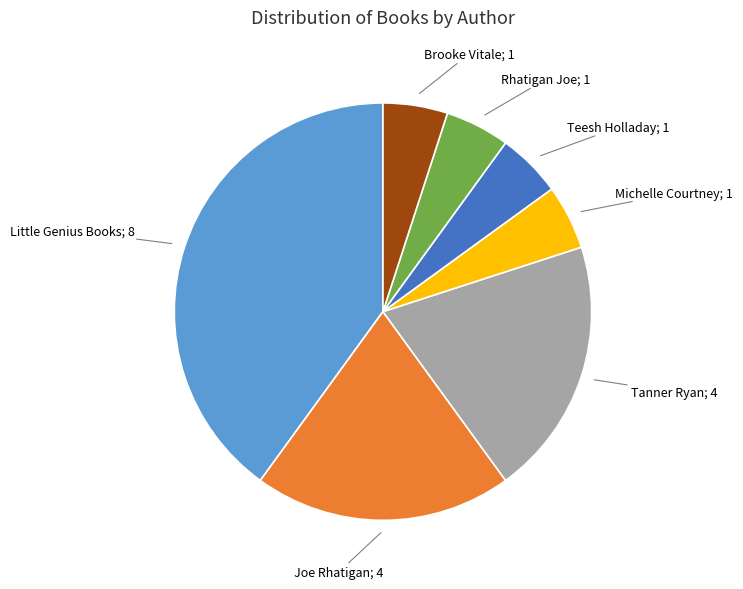

Is there any slice that represents more than half of the pie?

No